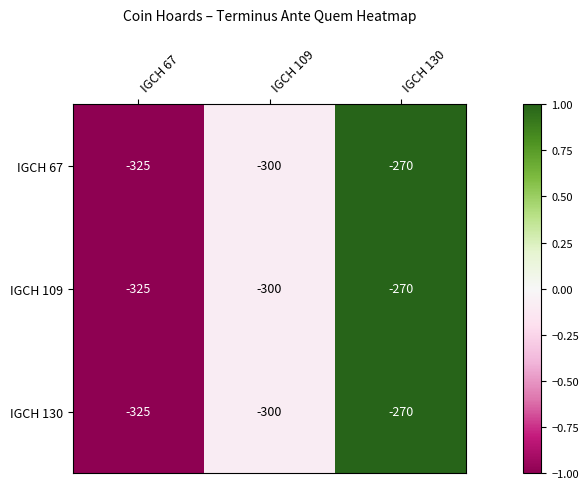

What is the sum of all IGCH 130 values?

-895